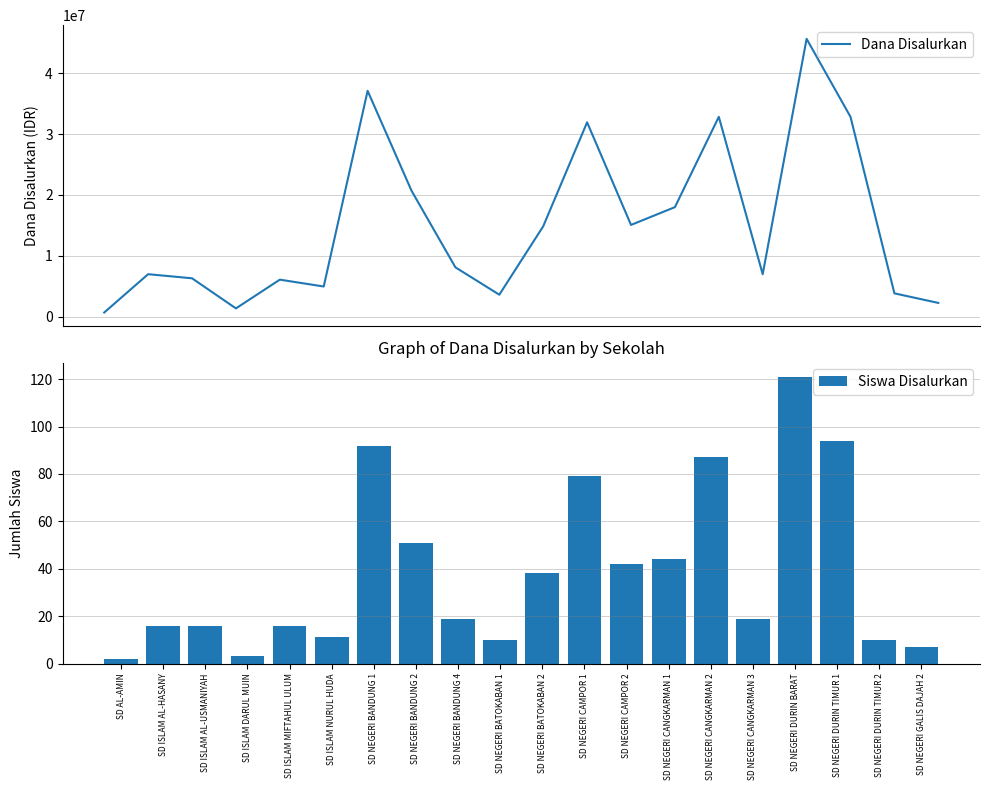

List the labels in order of Siswa Disalurkan value, largest first.

SD NEGERI DURIN BARAT, SD NEGERI DURIN TIMUR 1, SD NEGERI BANDUNG 1, SD NEGERI CANGKARMAN 2, SD NEGERI CAMPOR 1, SD NEGERI BANDUNG 2, SD NEGERI CANGKARMAN 1, SD NEGERI CAMPOR 2, SD NEGERI BATOKABAN 2, SD NEGERI BANDUNG 4, SD NEGERI CANGKARMAN 3, SD ISLAM AL-HASANY, SD ISLAM AL-USMANIYAH, SD ISLAM MIFTAHUL ULUM, SD ISLAM NURUL HUDA, SD NEGERI BATOKABAN 1, SD NEGERI DURIN TIMUR 2, SD NEGERI GALIS DAJAH 2, SD ISLAM DARUL MUIN, SD AL-AMIN